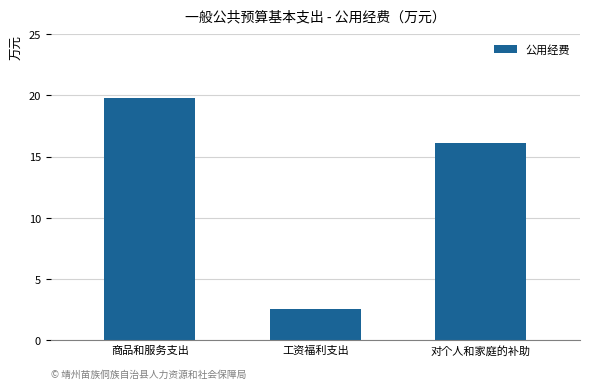

What is the difference between the maximum and minimum values?

17.3